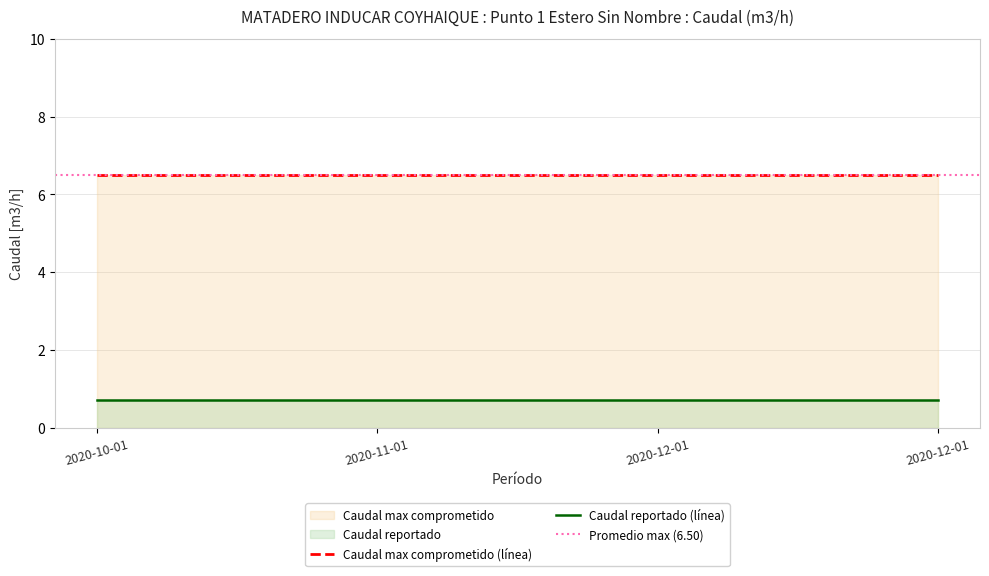

Does the chart have visible grid lines?

Yes